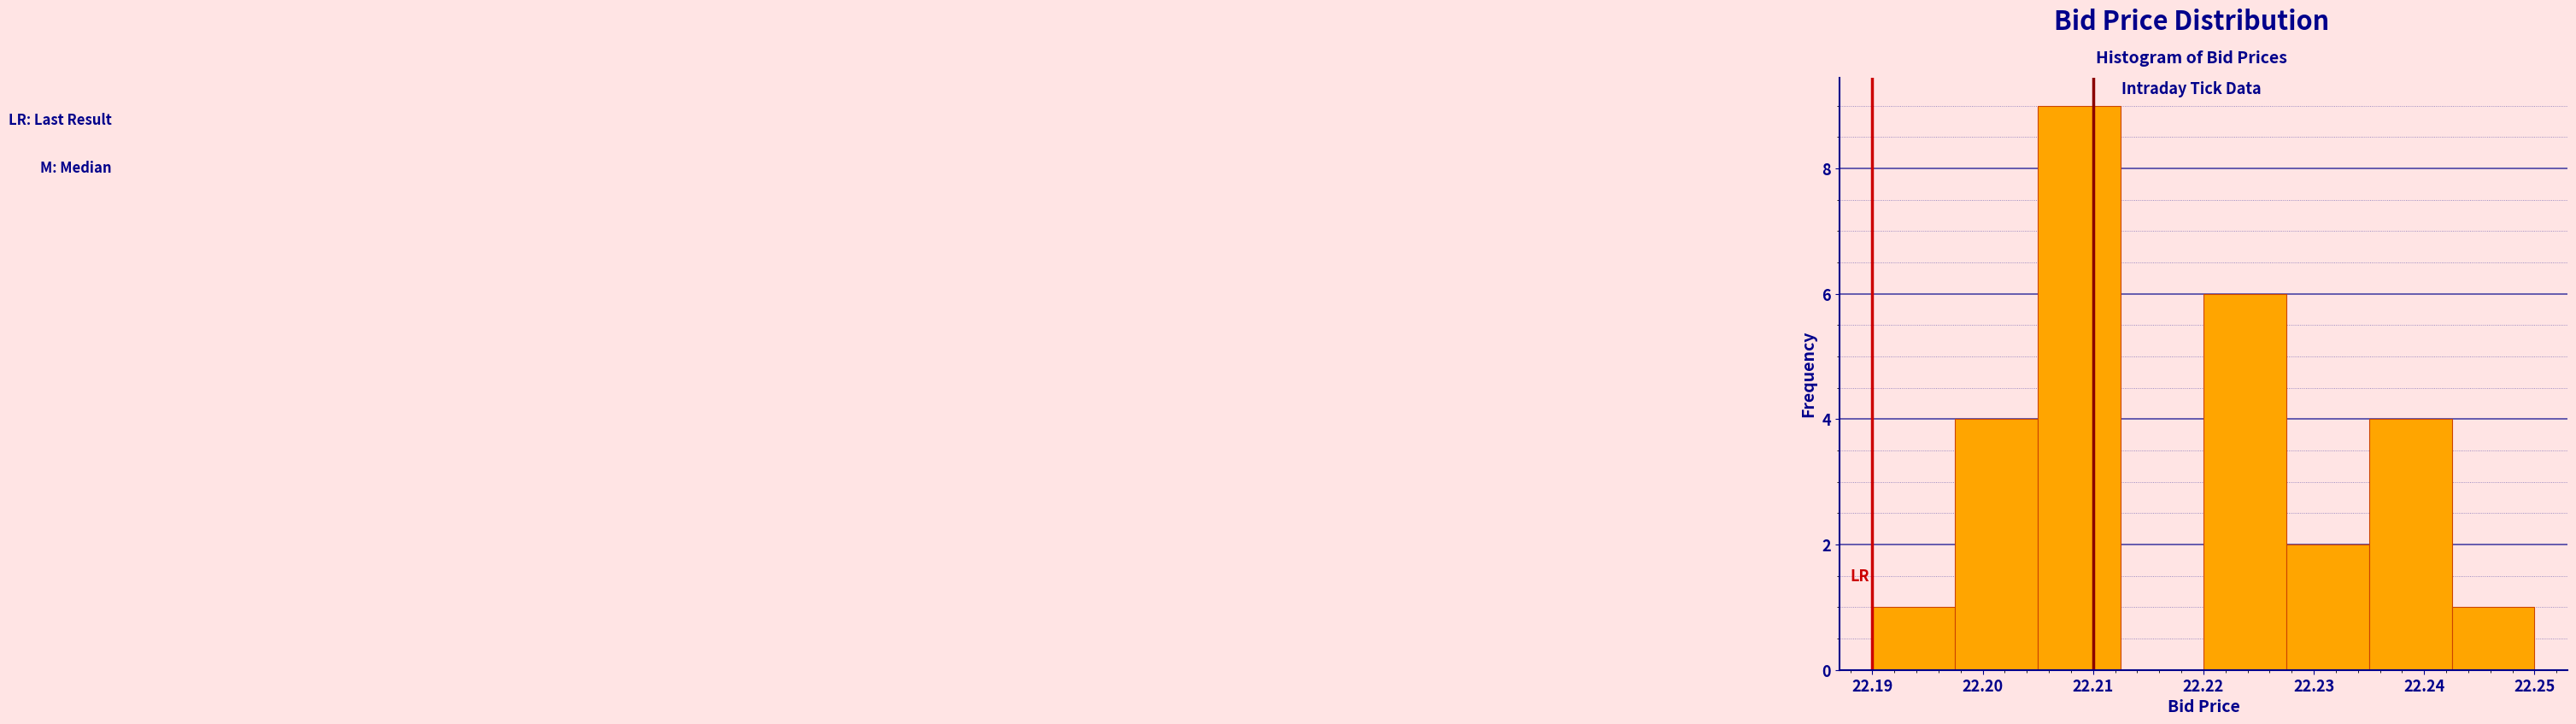

Over which range of the x-axis is the bar tallest?

22.205 to 22.213